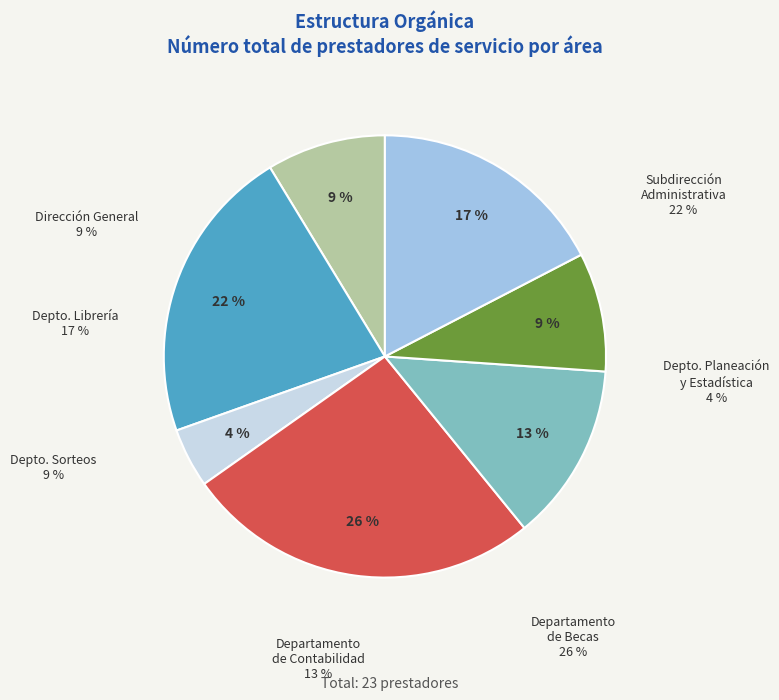

To the nearest percent, what portion does Departamento de Planeación y Estadística represent?

4%